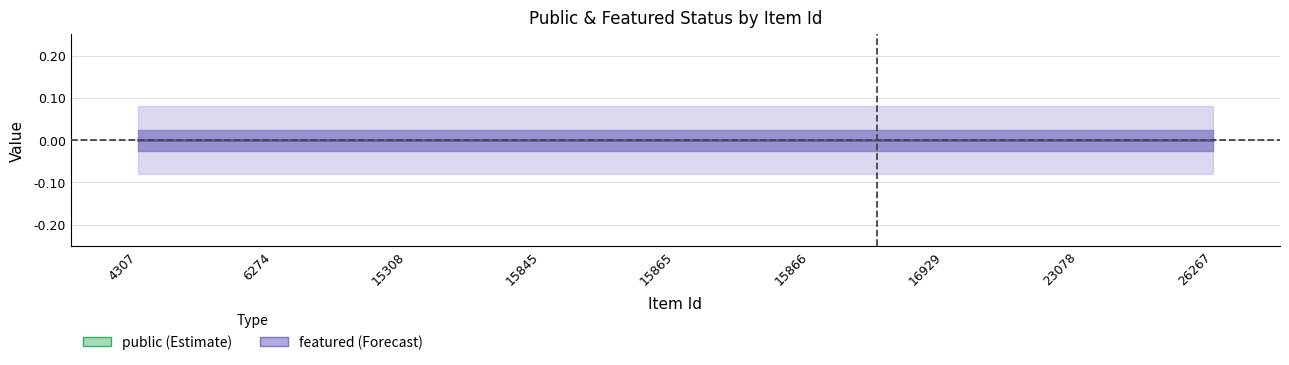

Is the value of featured at 26267 greater than the value of public at 6274?

No